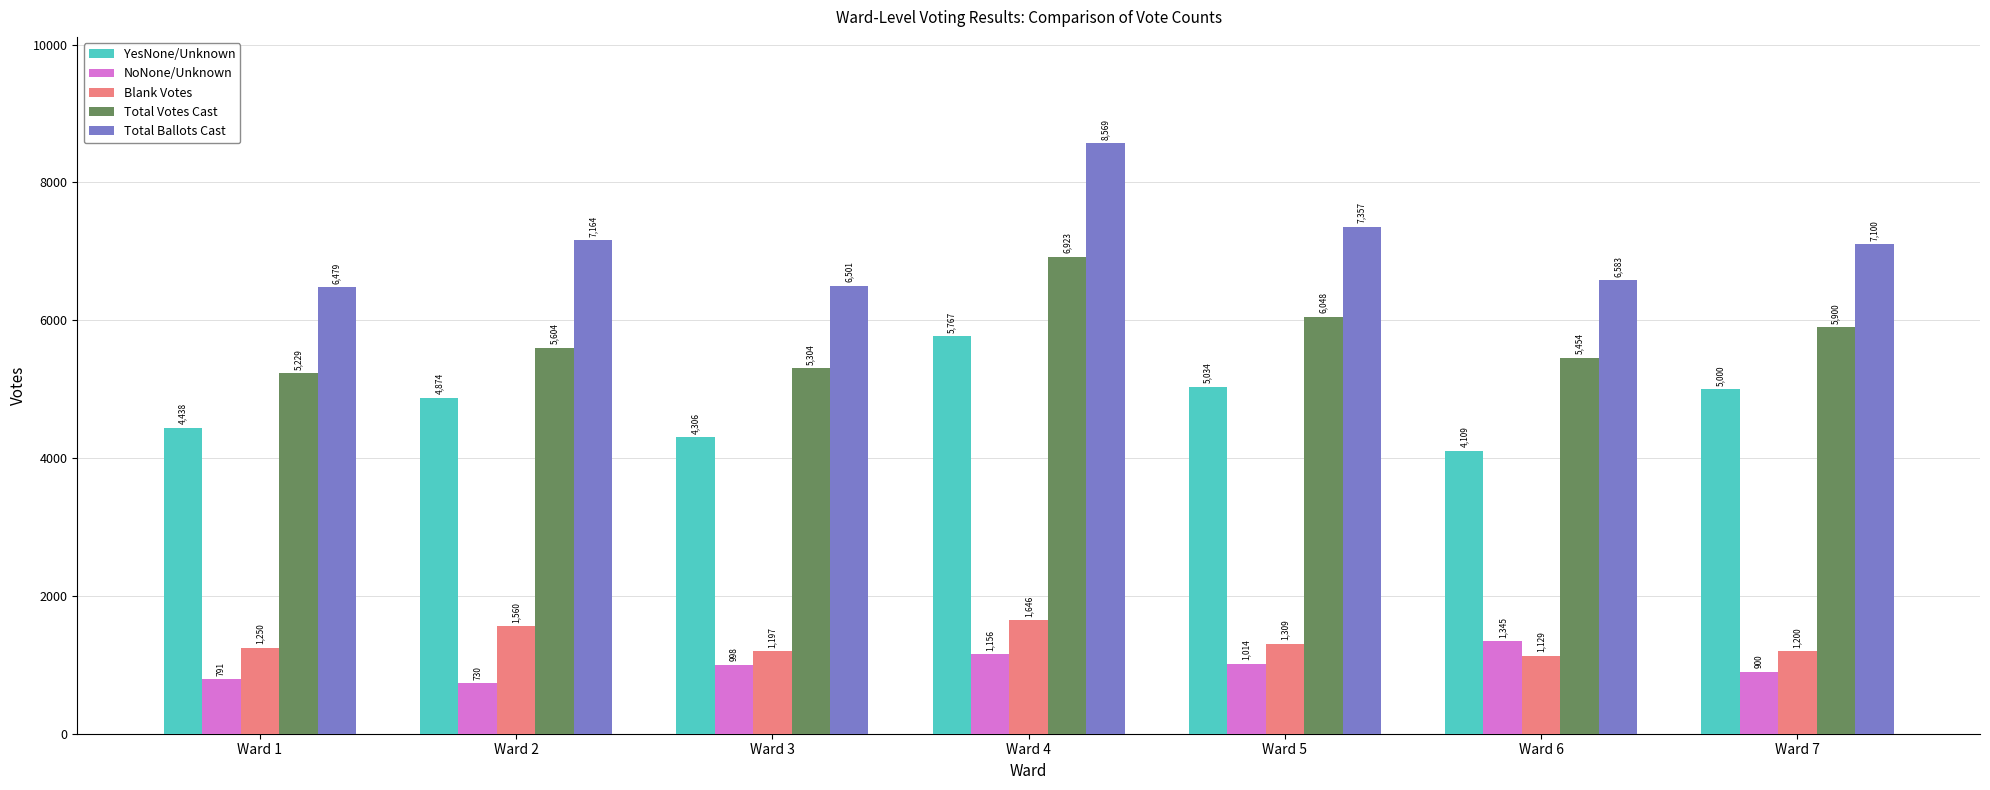

How many groups of bars are there?

7